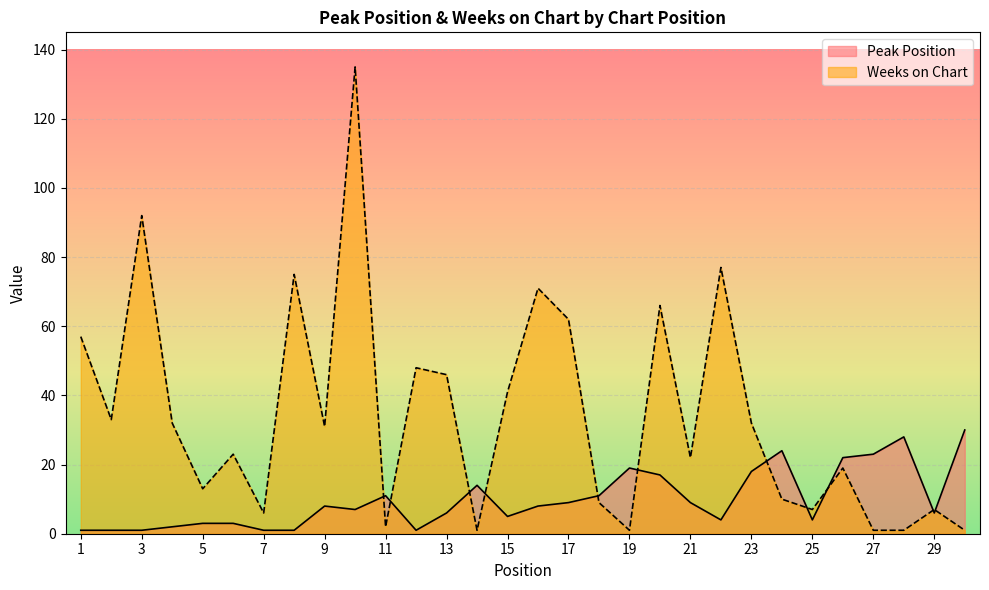

The Weeks on Chart series shows 71 at 16. True or false?

True